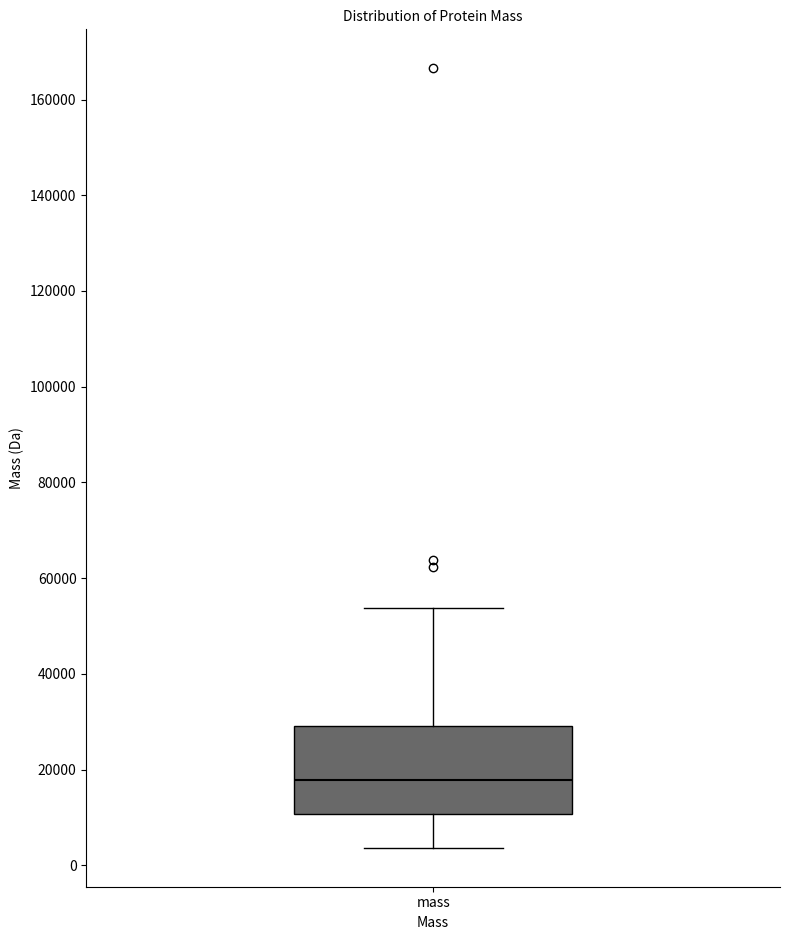

Transcribe this box plot: give where the median line is, the range the box spans, and where the two whiskers end, as read against the y-axis. The values are not printed on the chart, so give them approximately, as read against the axis.

median 18000, box 10000 to 30000, whiskers 4000 to 54000